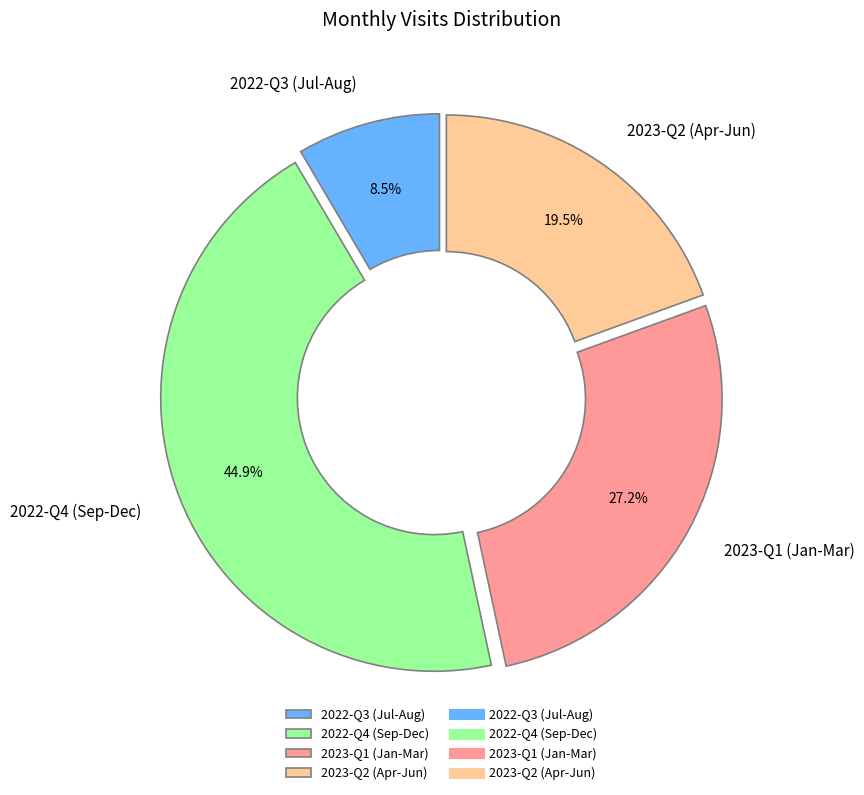

To the nearest percent, what is the difference between the largest and smallest slice percentages?

36%